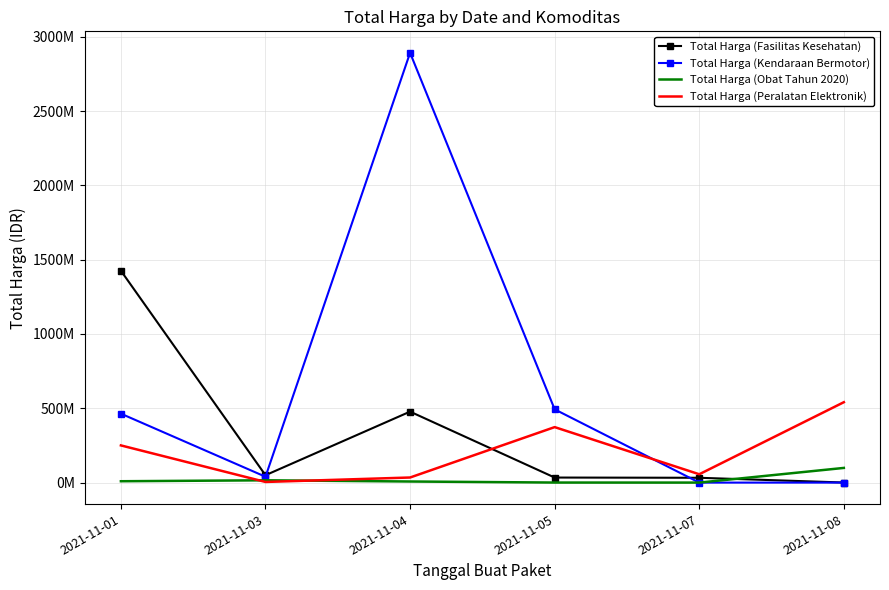

True or false: Total Harga (Obat Tahun 2020) has a value of 12173674 at 2021-11-04.

False